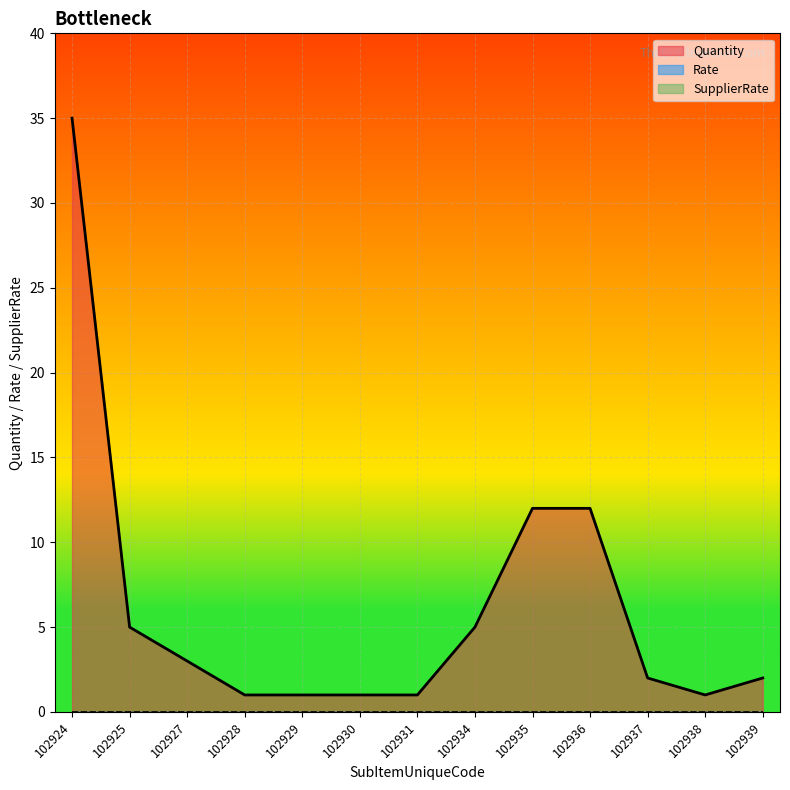

The value of Quantity at 102939 is 3. True or false?

False